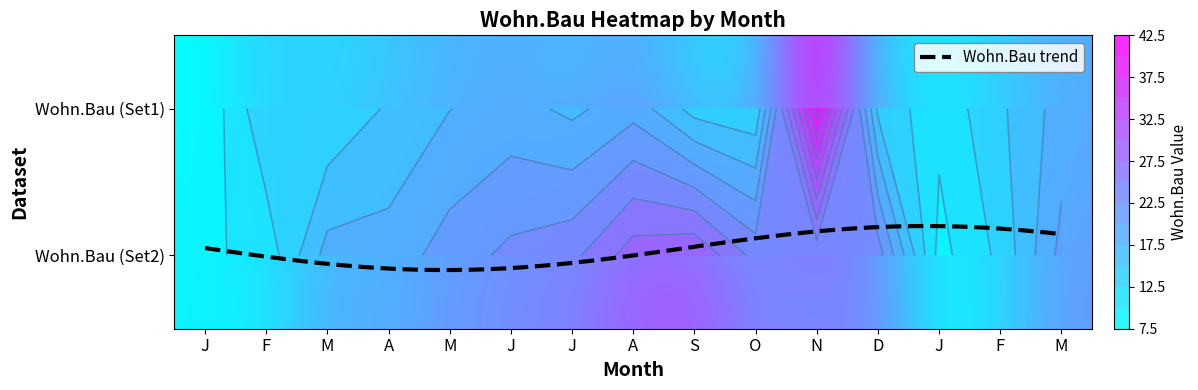

Reading right to left, what are all the values shown in this chart?

J_row1: 1=9.5	0=8.0
F_row1: 1=10.9	0=14.6
M_row1: 1=18.5	0=12.8
A_row1: 1=18.5	0=15.3
M_row2: 1=21.2	0=17.4
J_row2: 1=23.1	0=18.5
J_row3: 1=24.3	0=16.9
A_row2: 1=28.8	0=19.0
S_row1: 1=29.8	0=14.0
O_row1: 1=24.1	0=13.0
N_row1: 1=23.1	0=41.2
D_row1: 1=23.8	0=14.4
J_row4: 1=9.1	0=10.7
F_row2: 1=13.1	0=14.5
M_row3: 1=20.8	0=18.6